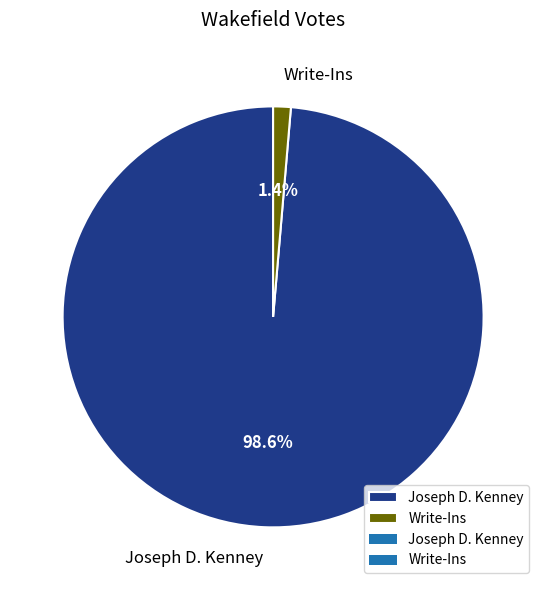

The Write-Ins slice represents 11% of the pie. True or false?

False